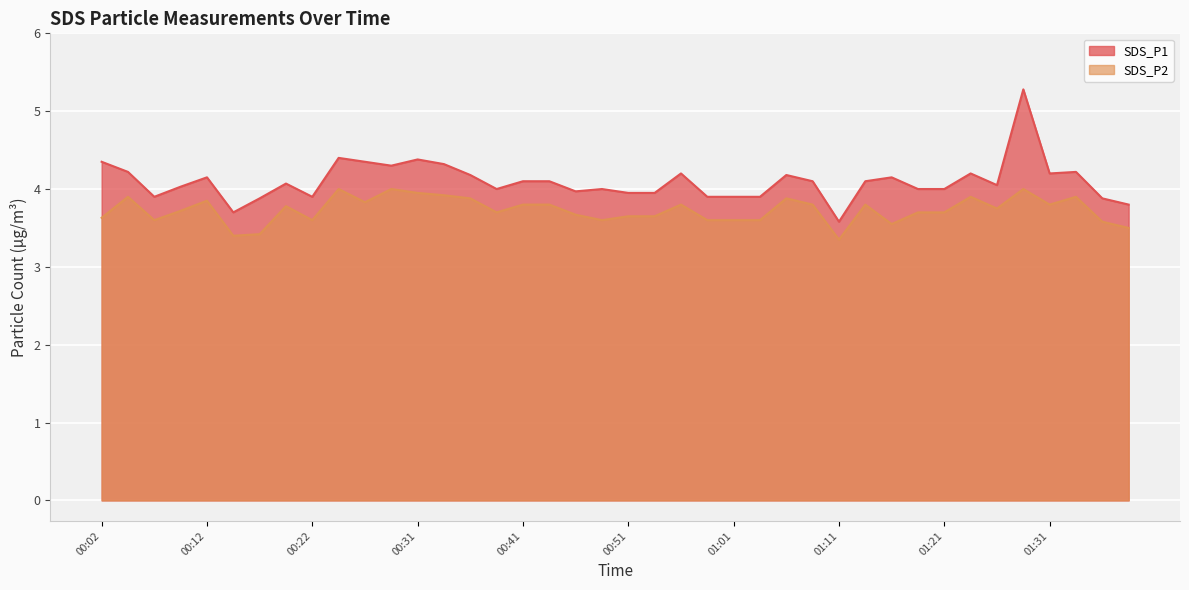

At how many categories does at least one series exceed 3?

40